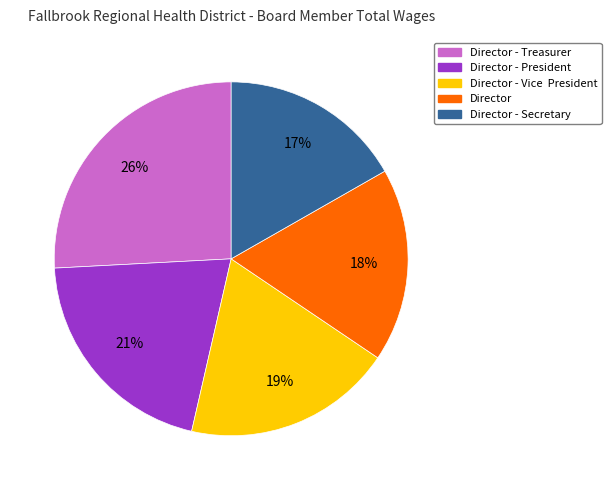

To the nearest percent, what is the average slice percentage?

20%